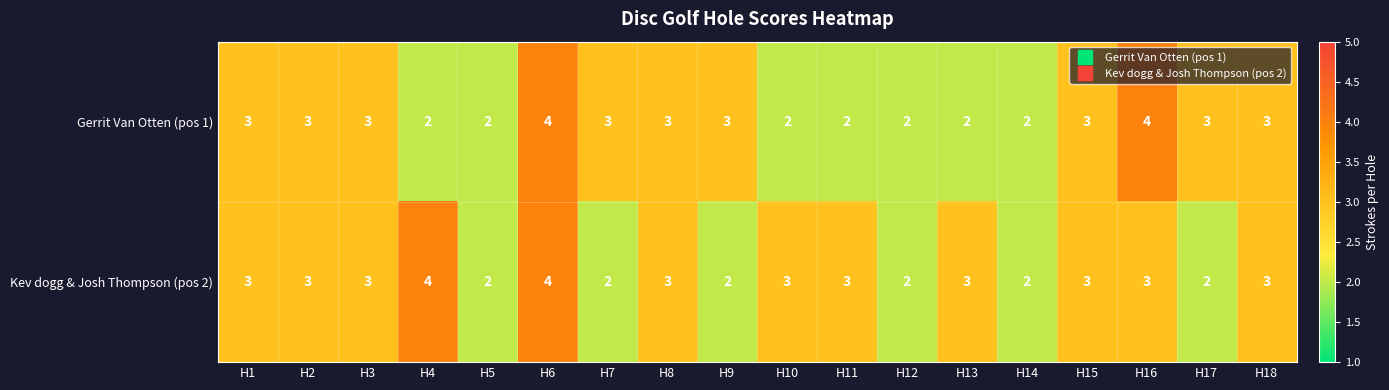

At which category is the sum across all series the highest?

H6